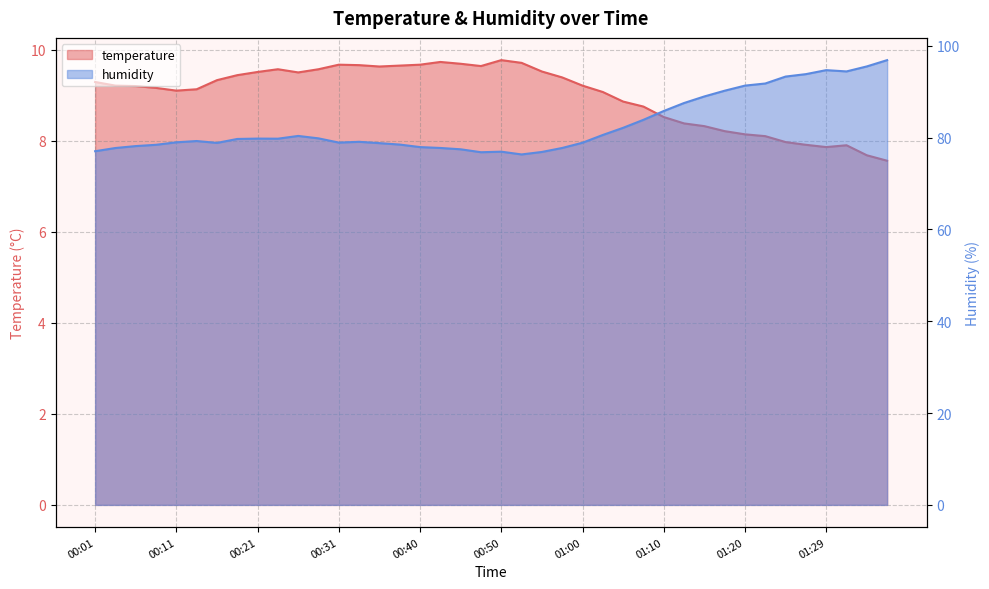

At which label is temperature closest to 8?

01:25